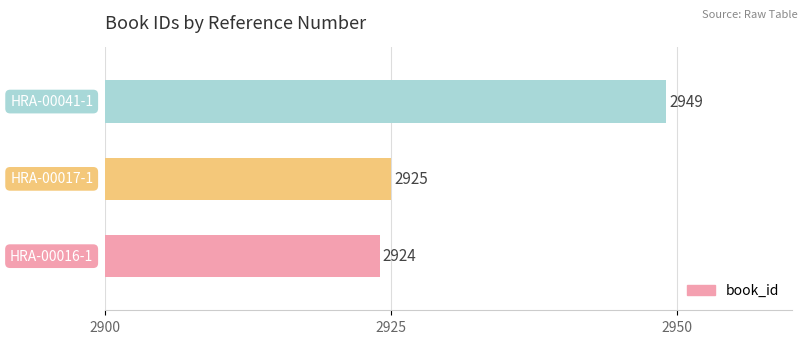

Reading bottom to top, transcribe all the data shown in this chart.

2924	2925	2949